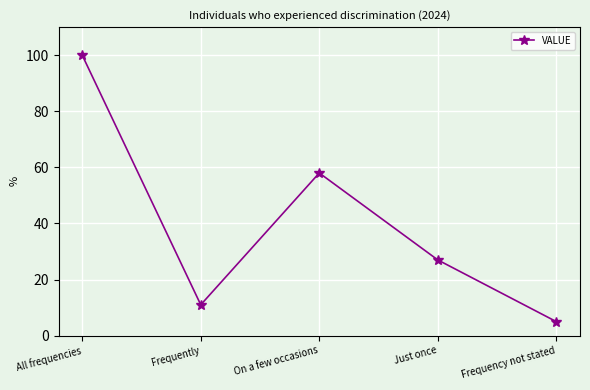

What is the sum of the values at Frequently and Just once?

38